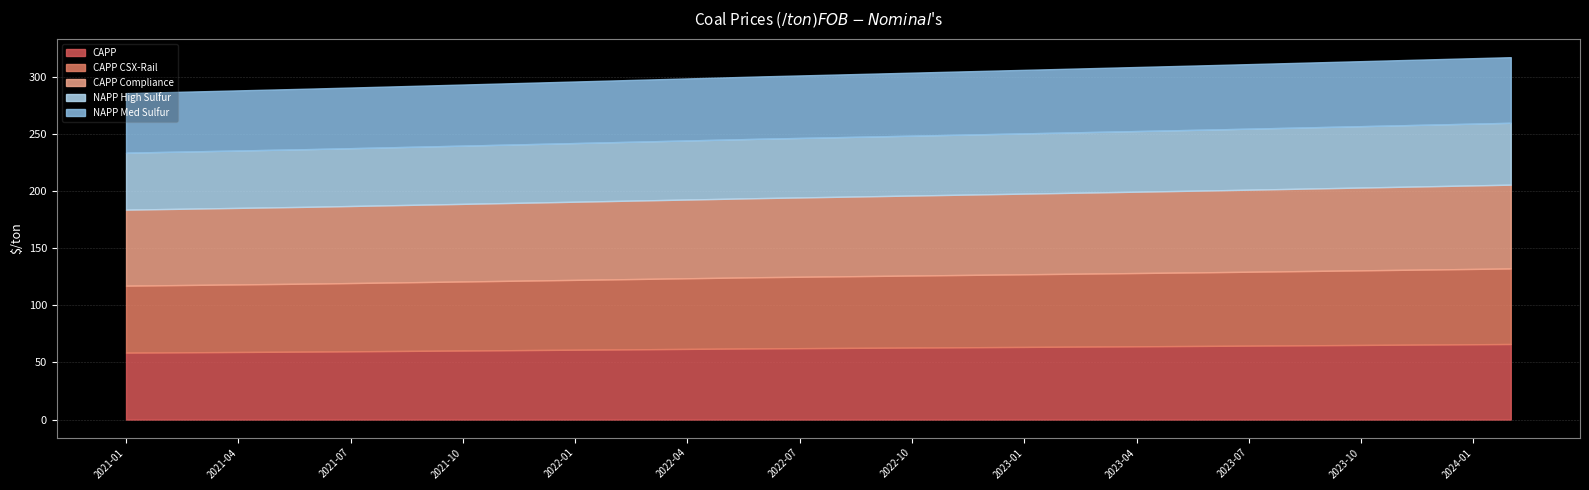

List the labels in order of CAPP Compliance value, smallest first.

2021-01, 2021-02, 2021-03, 2021-04, 2021-05, 2021-06, 2021-07, 2021-08, 2021-09, 2021-10, 2021-11, 2021-12, 2022-01, 2022-02, 2022-03, 2022-04, 2022-05, 2022-06, 2022-07, 2022-08, 2022-09, 2022-10, 2022-11, 2022-12, 2023-01, 2023-02, 2023-03, 2023-04, 2023-05, 2023-06, 2023-07, 2023-08, 2023-09, 2023-10, 2023-11, 2023-12, 2024-01, 2024-02